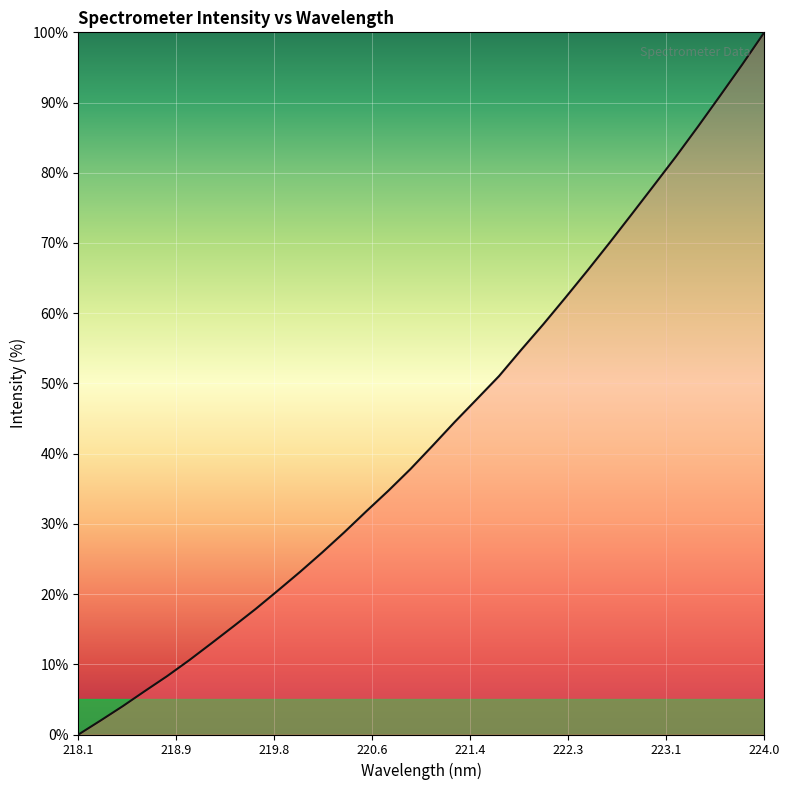

What is the maximum value shown in the chart?

100.0